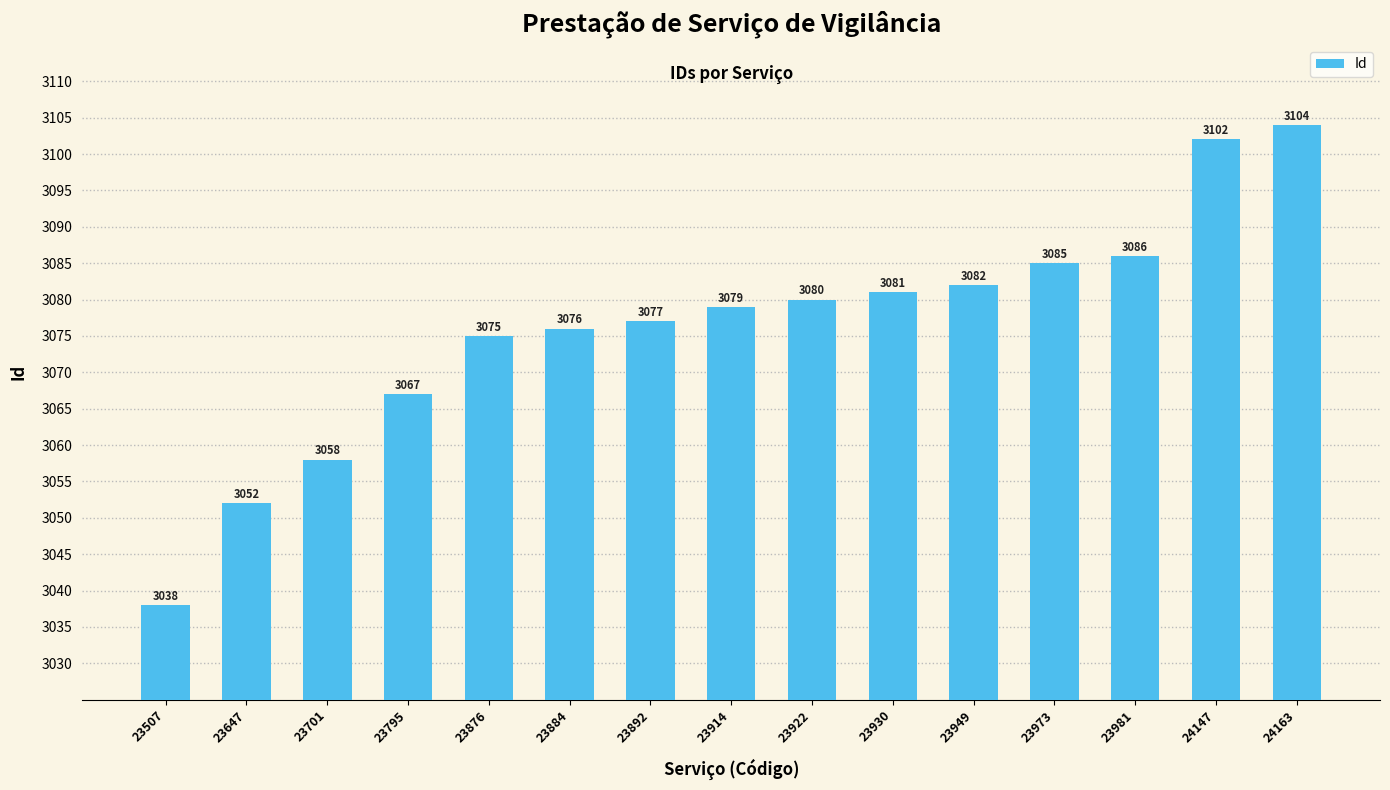

The value at 24163 is 3104. True or false?

True